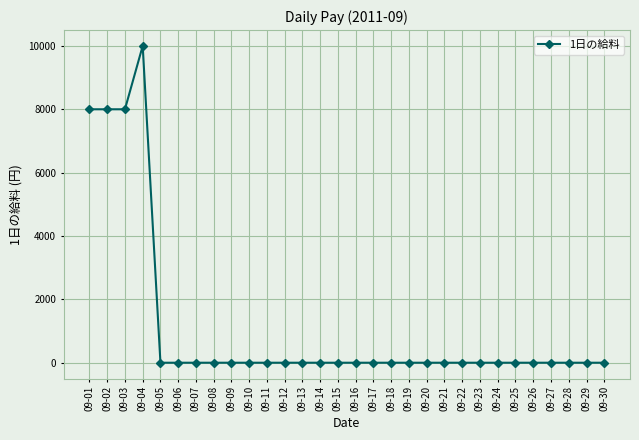

The value at 09-30 is 4915. True or false?

False